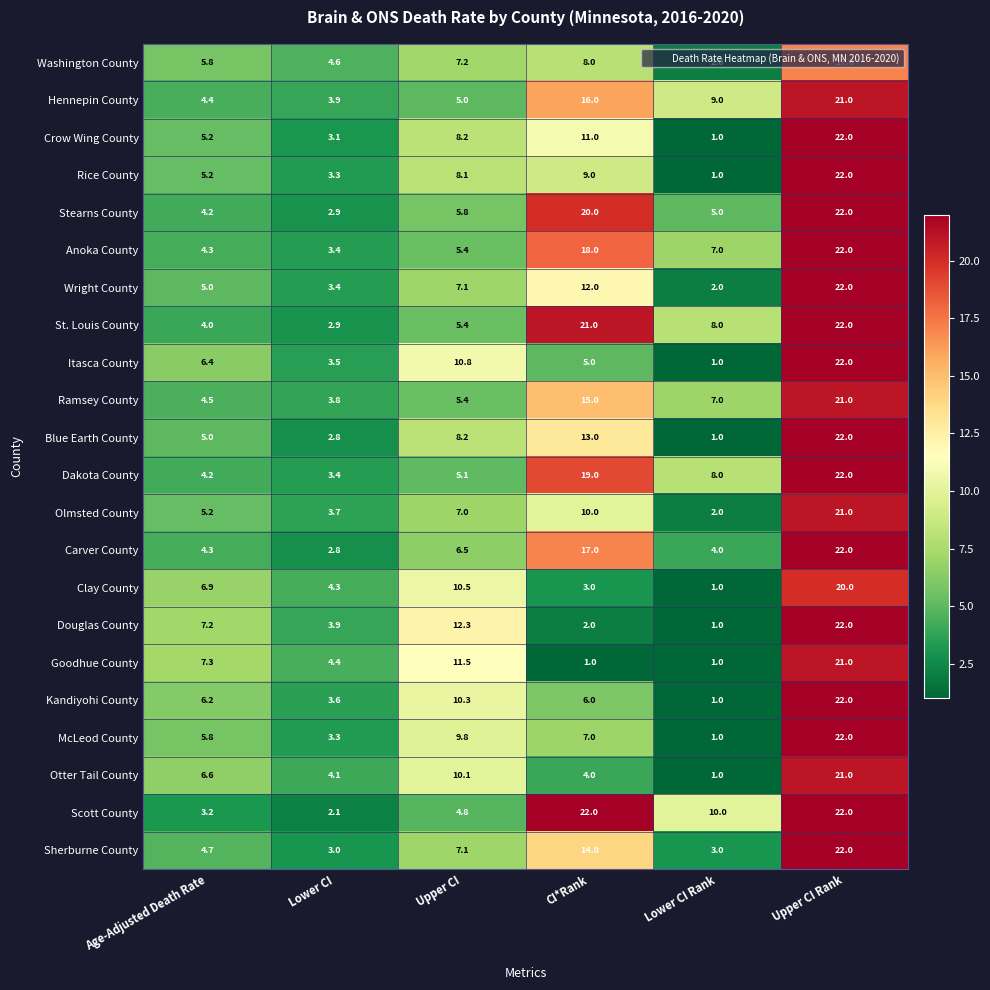

What is the minimum value shown in the chart?

1.0